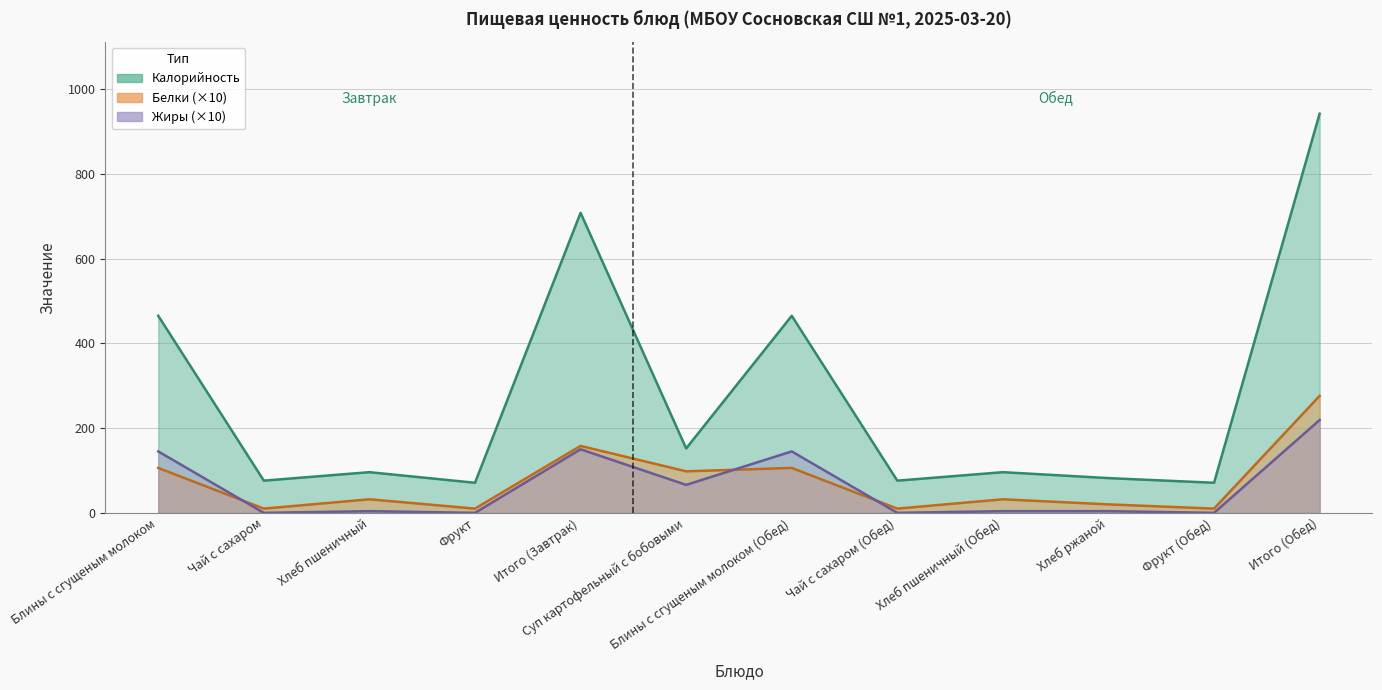

Reading right to left, extract all data points from this chart.

Цена (Калорийность): Итого (Обед)=942	Фрукт (Обед)=71	Хлеб ржаной=82	Хлеб пшеничный (Обед)=96	Чай с сахаром (Обед)=76	Блины с сгущеным молоком (Обед)=465	Суп картофельный с бобовыми=152	Итого (Завтрак)=708	Фрукт=71	Хлеб пшеничный=96	Чай с сахаром=76	Блины с сгущеным молоком=465
Белки: Итого (Обед)=276	Фрукт (Обед)=10	Хлеб ржаной=20	Хлеб пшеничный (Обед)=32	Чай с сахаром (Обед)=10	Блины с сгущеным молоком (Обед)=106	Суп картофельный с бобовыми=98	Итого (Завтрак)=158	Фрукт=10	Хлеб пшеничный=32	Чай с сахаром=10	Блины с сгущеным молоком=106
Жиры: Итого (Обед)=219	Фрукт (Обед)=0	Хлеб ржаной=4	Хлеб пшеничный (Обед)=4	Чай с сахаром (Обед)=0	Блины с сгущеным молоком (Обед)=145	Суп картофельный с бобовыми=66	Итого (Завтрак)=150	Фрукт=0	Хлеб пшеничный=4	Чай с сахаром=0	Блины с сгущеным молоком=145